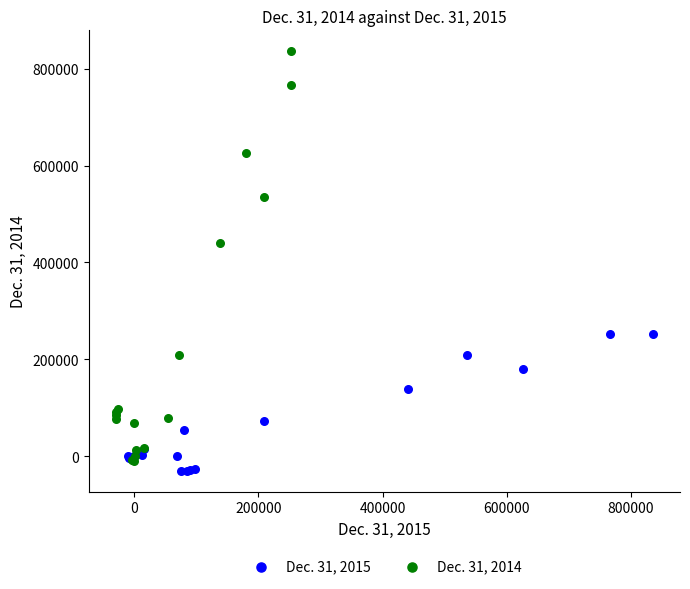

Which series has the widest spread of Y values?

Dec. 31, 2014